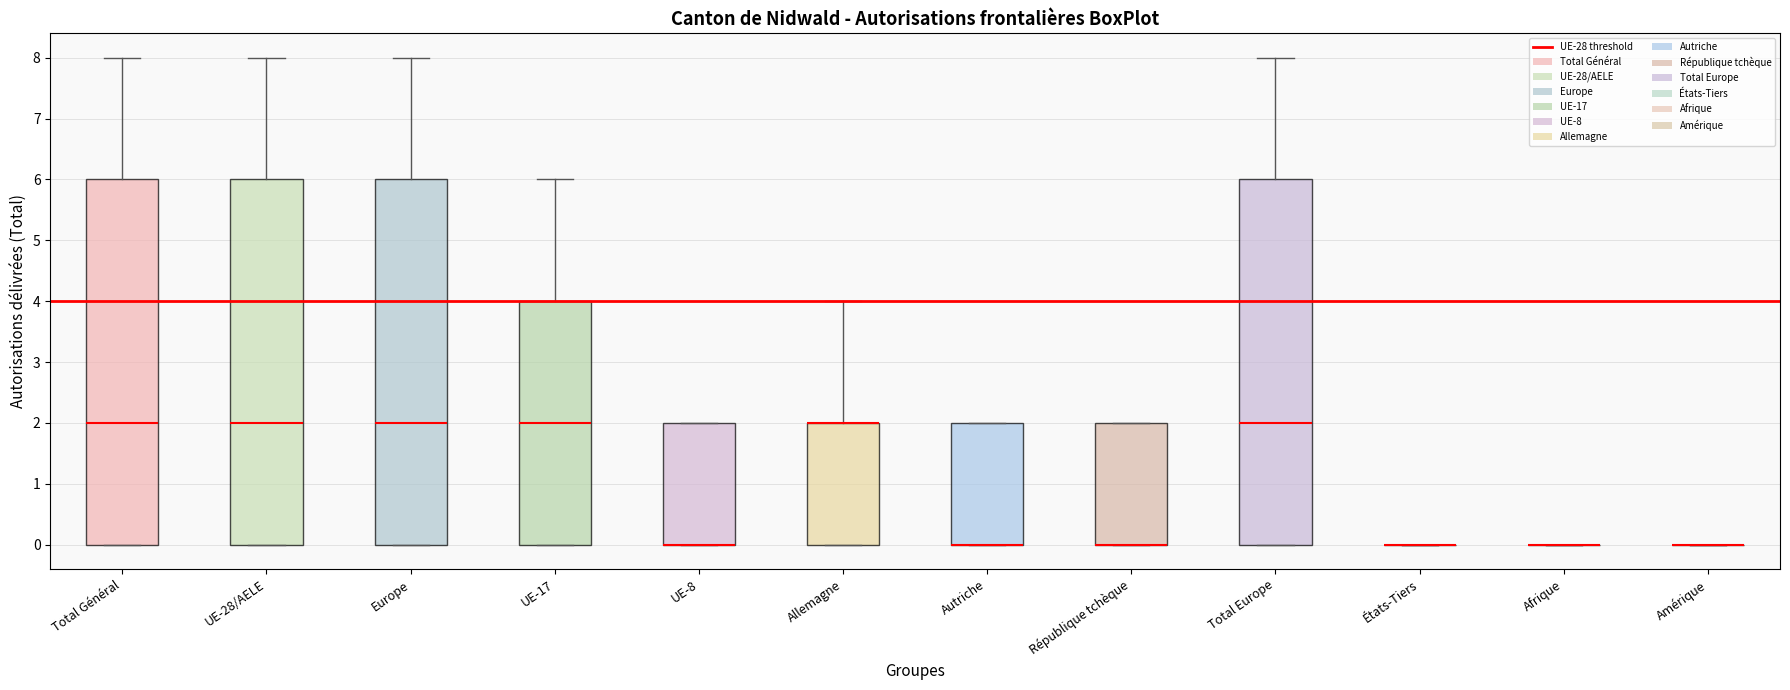

Reading left to right, read every box against the y-axis: the position of its median line, the range the box covers, and the ends of its whiskers. The values are not printed on the chart, so give them approximately, as read against the axis.

Total Général: median 2, box 0 to 6, whiskers 0 to 8
UE-28/AELE: median 2, box 0 to 6, whiskers 0 to 8
Europe: median 2, box 0 to 6, whiskers 0 to 8
UE-17: median 2, box 0 to 4, whiskers 0 to 6
UE-8: median 0 (drawn on the box's lower edge), box 0 to 2, whiskers 0 to 2
Allemagne: median 2 (drawn on the box's upper edge), box 0 to 2, whiskers 0 to 4
Autriche: median 0 (drawn on the box's lower edge), box 0 to 2, whiskers 0 to 2
République tchèque: median 0 (drawn on the box's lower edge), box 0 to 2, whiskers 0 to 2
Total Europe: median 2, box 0 to 6, whiskers 0 to 8
États-Tiers: box collapsed to a line at 0, whiskers 0 to 0
Afrique: box collapsed to a line at 0, whiskers 0 to 0
Amérique: box collapsed to a line at 0, whiskers 0 to 0